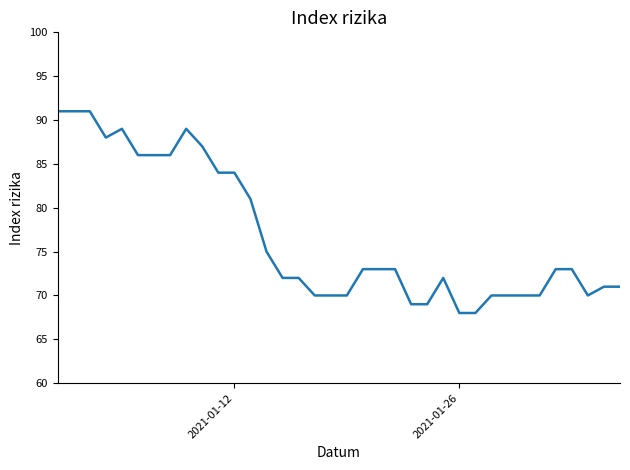

What is the greatest value displayed?

91